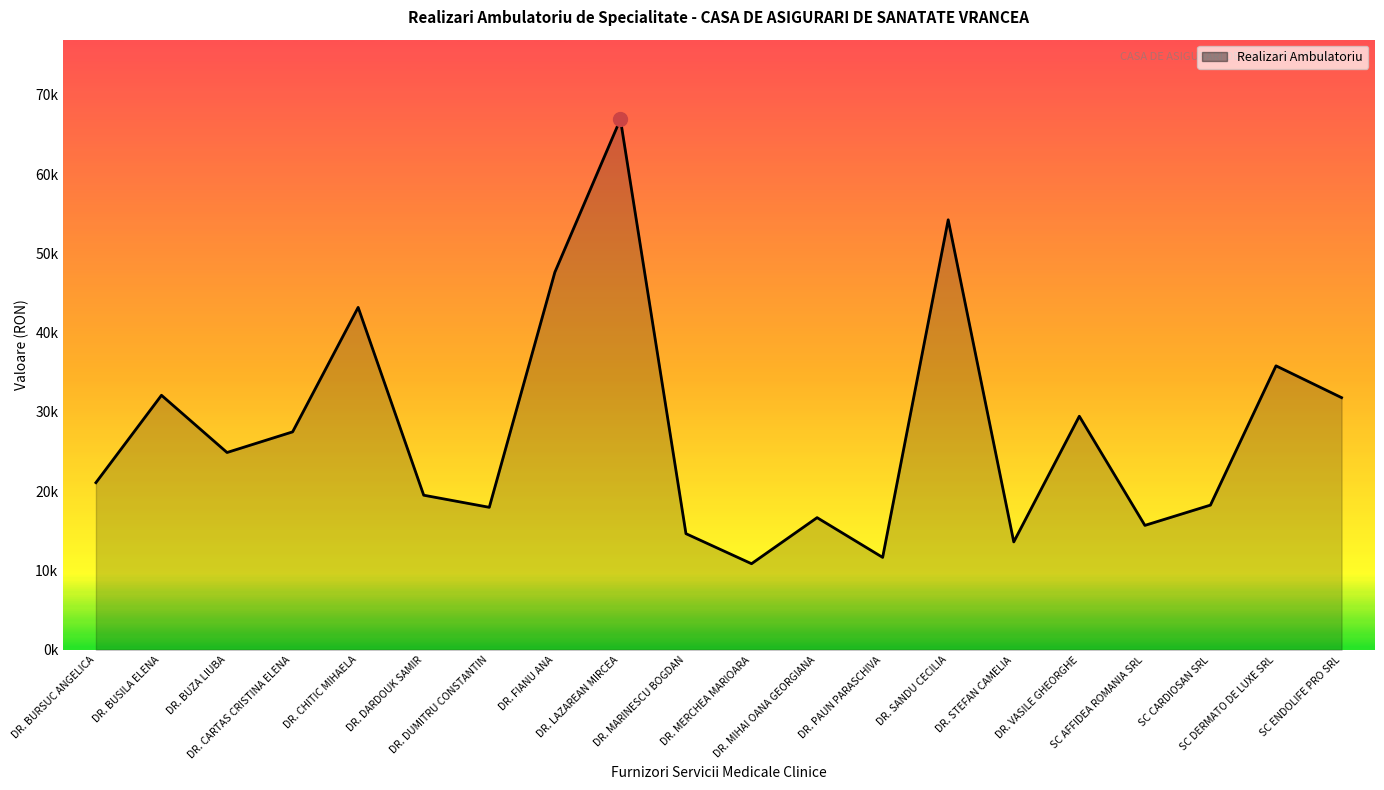

Does the chart have visible grid lines?

No